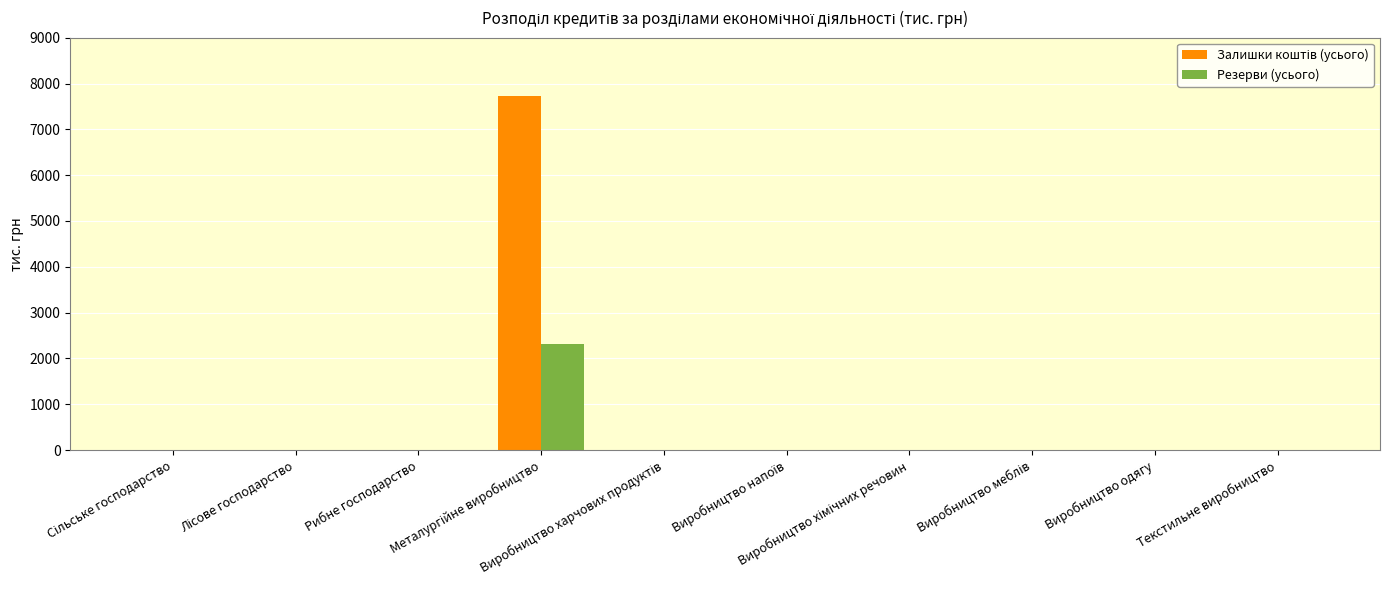

Are the bars horizontal?

No